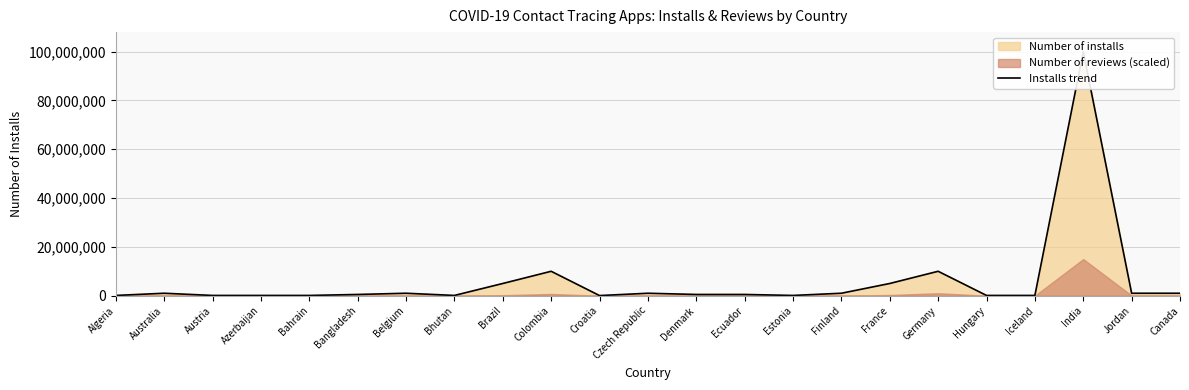

True or false: there are more than 0 points higher than both neighbors.

True